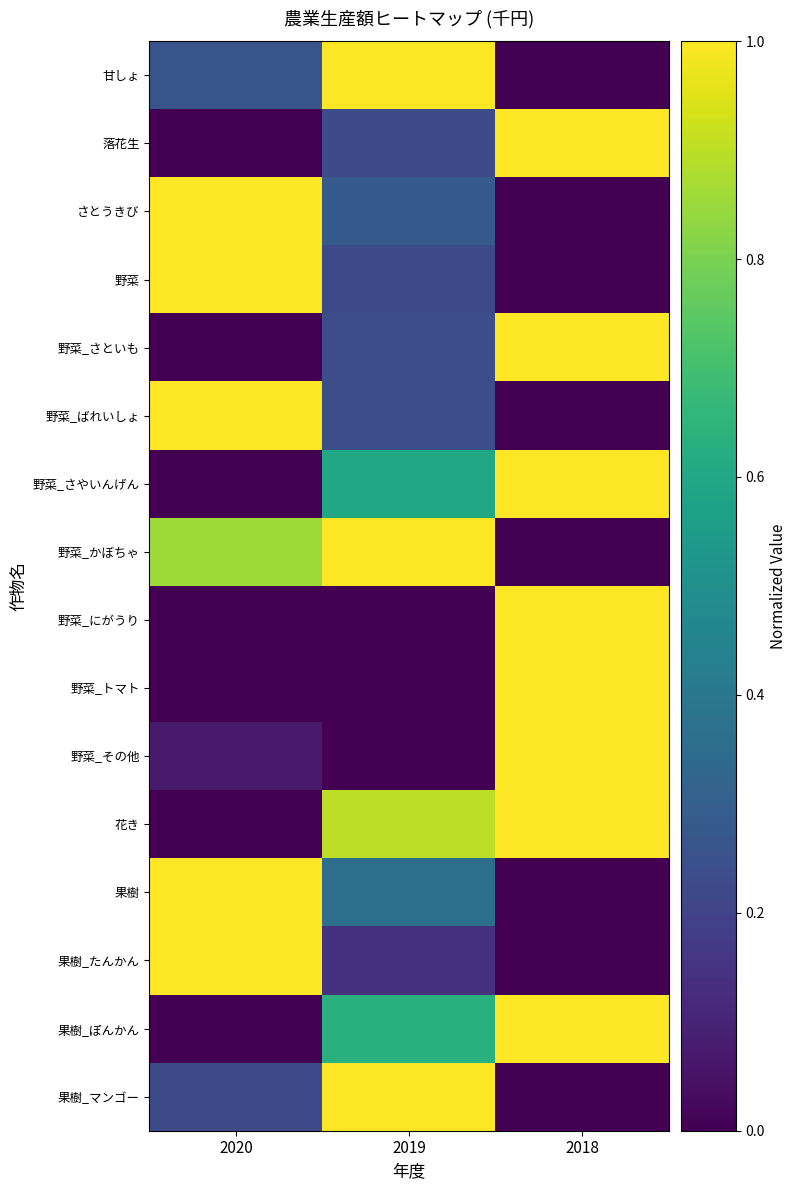

Rank the series at 2020 from lowest to highest value.

落花生, 野菜_さといも, 野菜_さやいんげん, 野菜_にがうり, 野菜_トマト, 花き, 果樹_ぽんかん, 野菜_その他, 果樹_マンゴー, 甘しょ, 野菜_かぼちゃ, さとうきび, 野菜, 野菜_ばれいしょ, 果樹, 果樹_たんかん